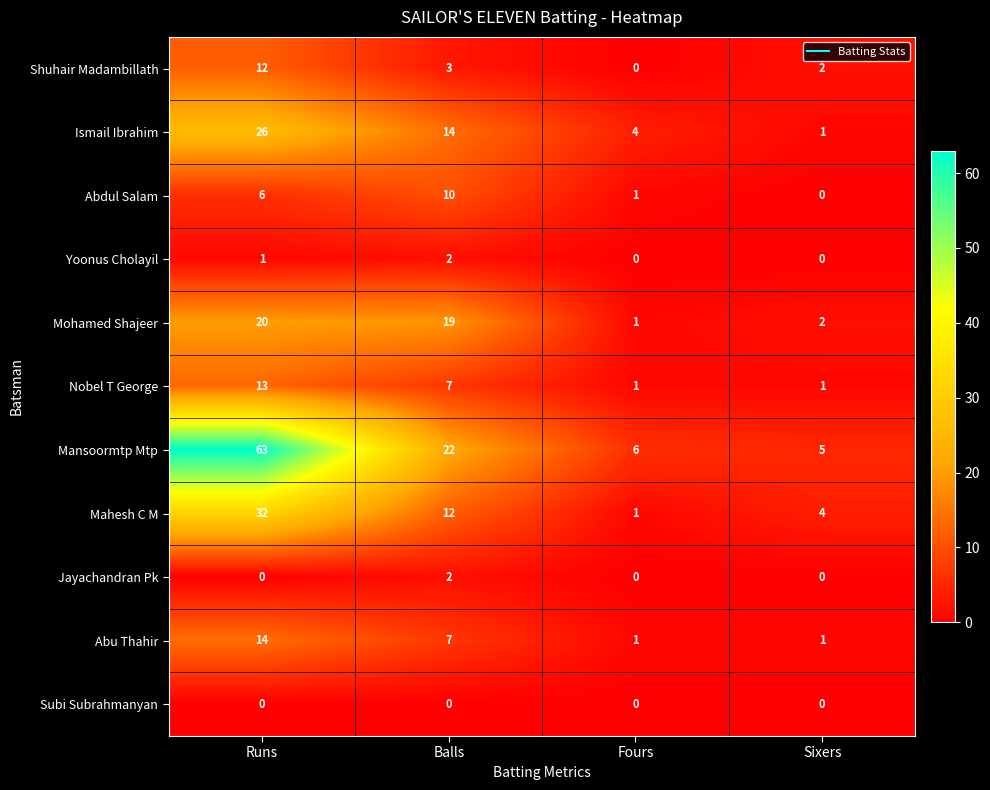

What is the total value across all series at Sixers?

16